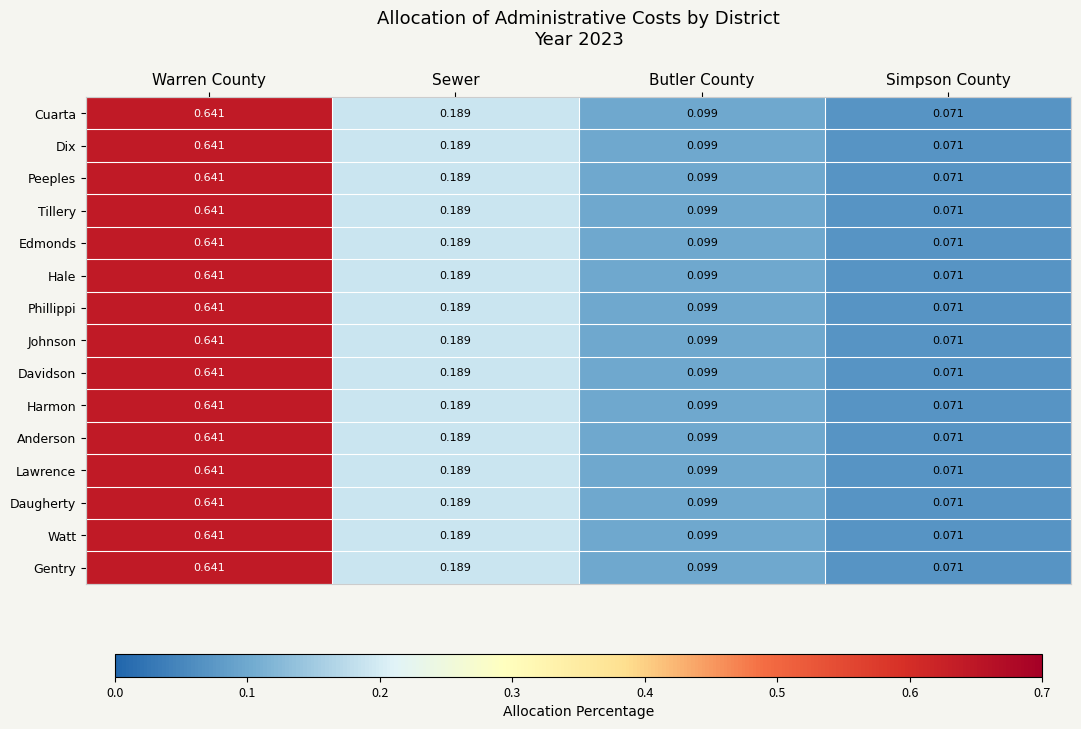

Rank the categories by Harmon value from highest to lowest.

Warren County, Sewer, Butler County, Simpson County